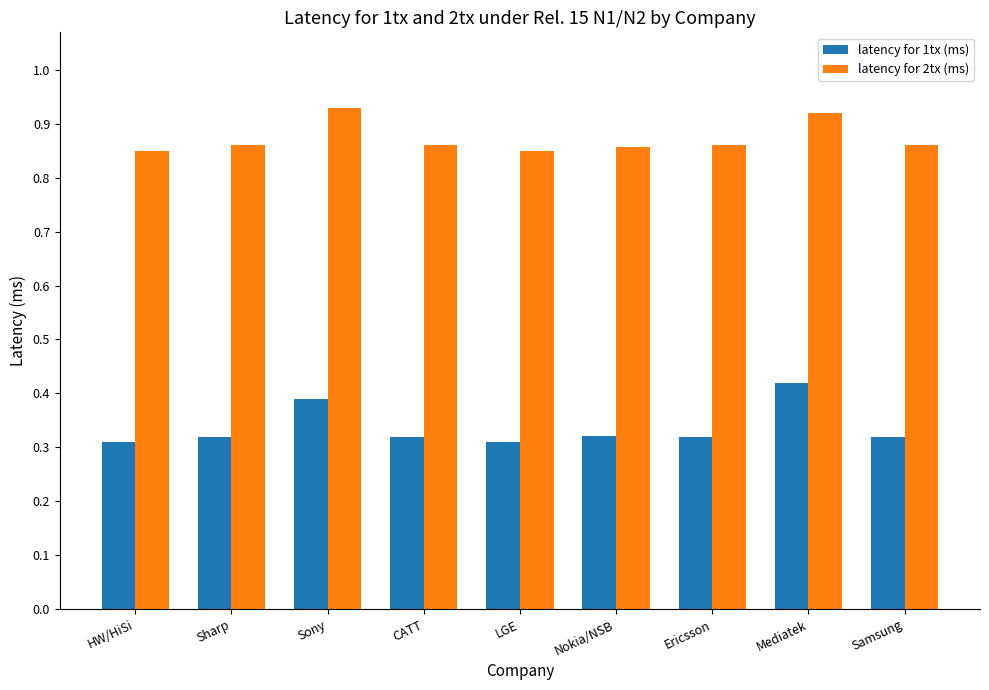

How many latency for 1tx (ms) values are between 0 and 1?

9